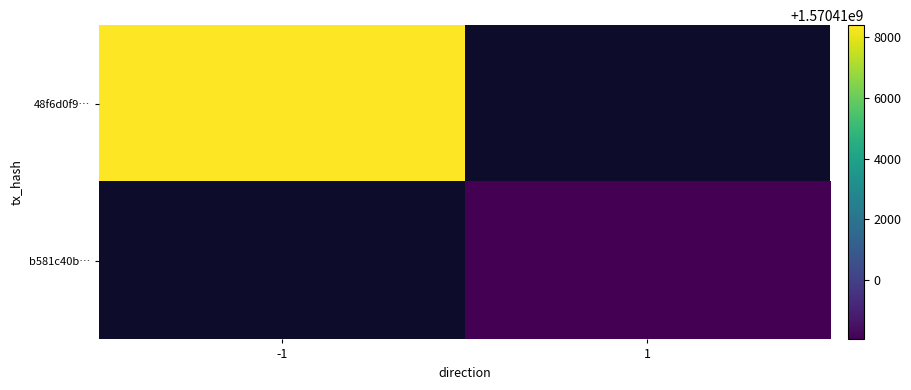

True or false: b581c40b… has a value of 1570408030.0 at 1.

True